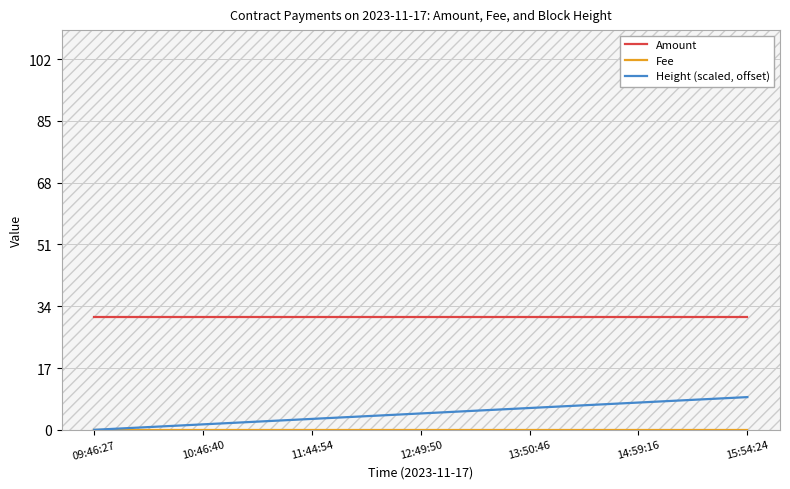

What is the total value across all series at 14:59:16?

38.6